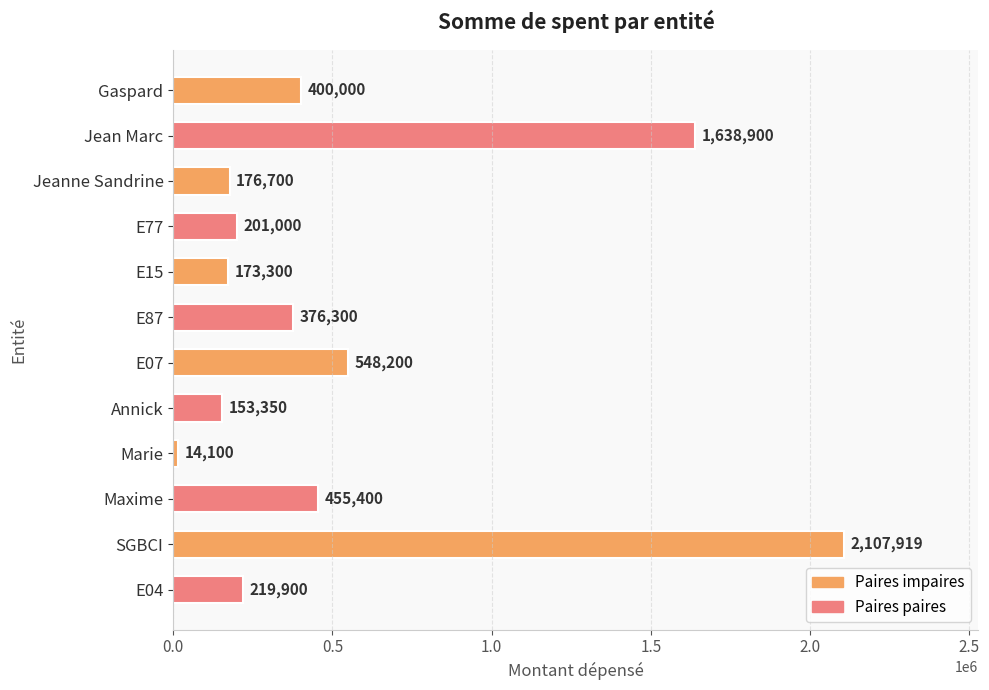

How many values are below 376300?

6